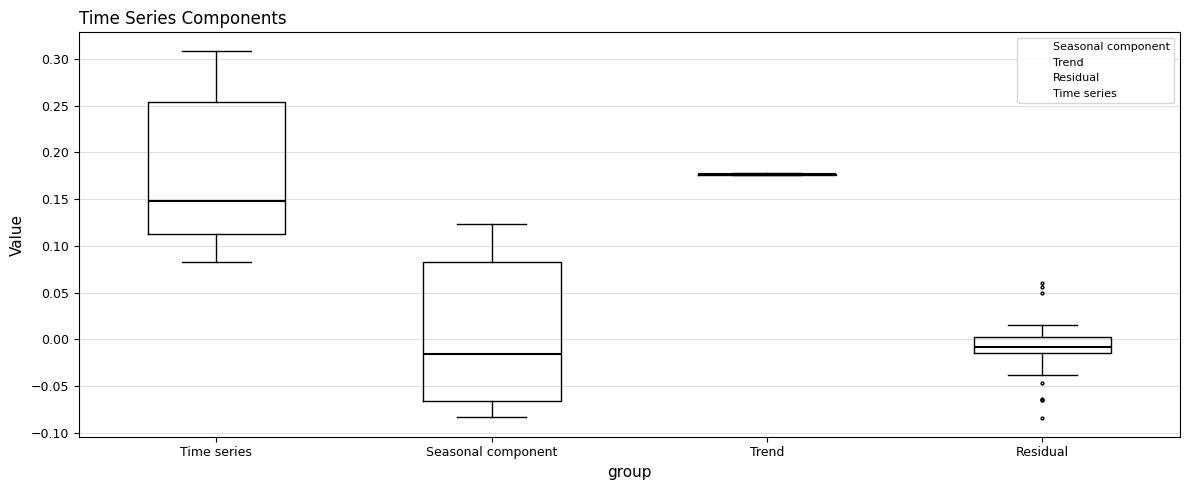

Where does the median line of the box for Time series sit on the y-axis? The values are not printed on the chart, so give them approximately, as read against the axis.

0.150